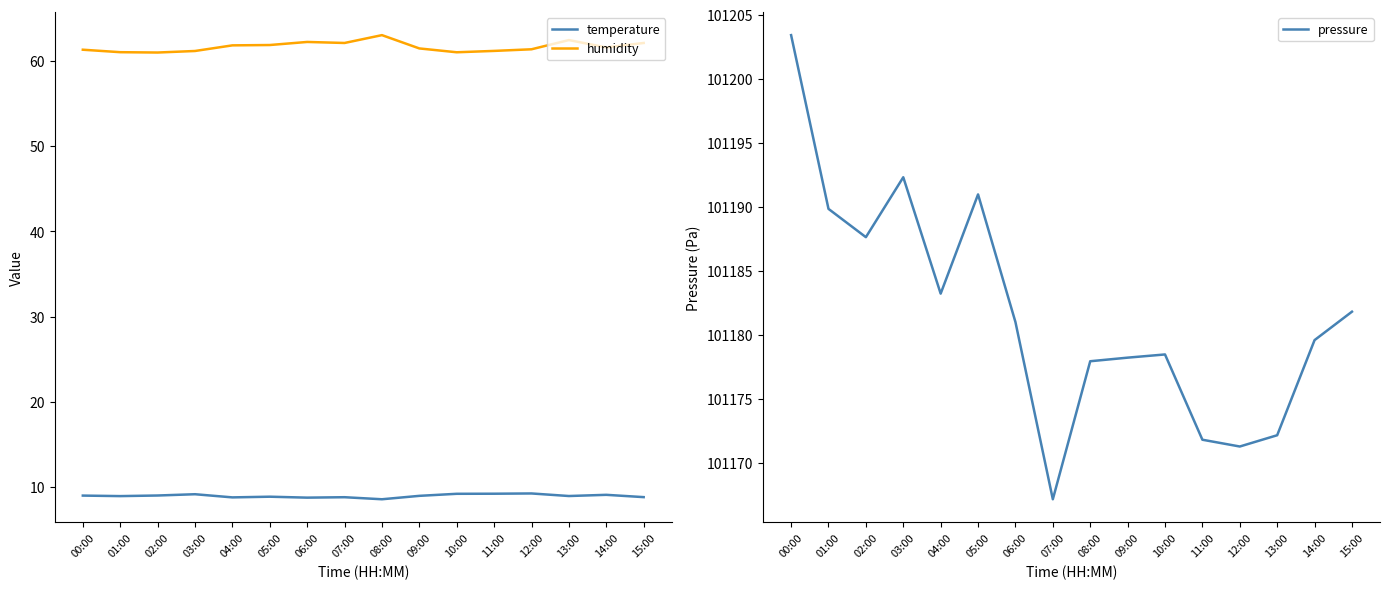

Is this an area chart (filled region under the line)?

No